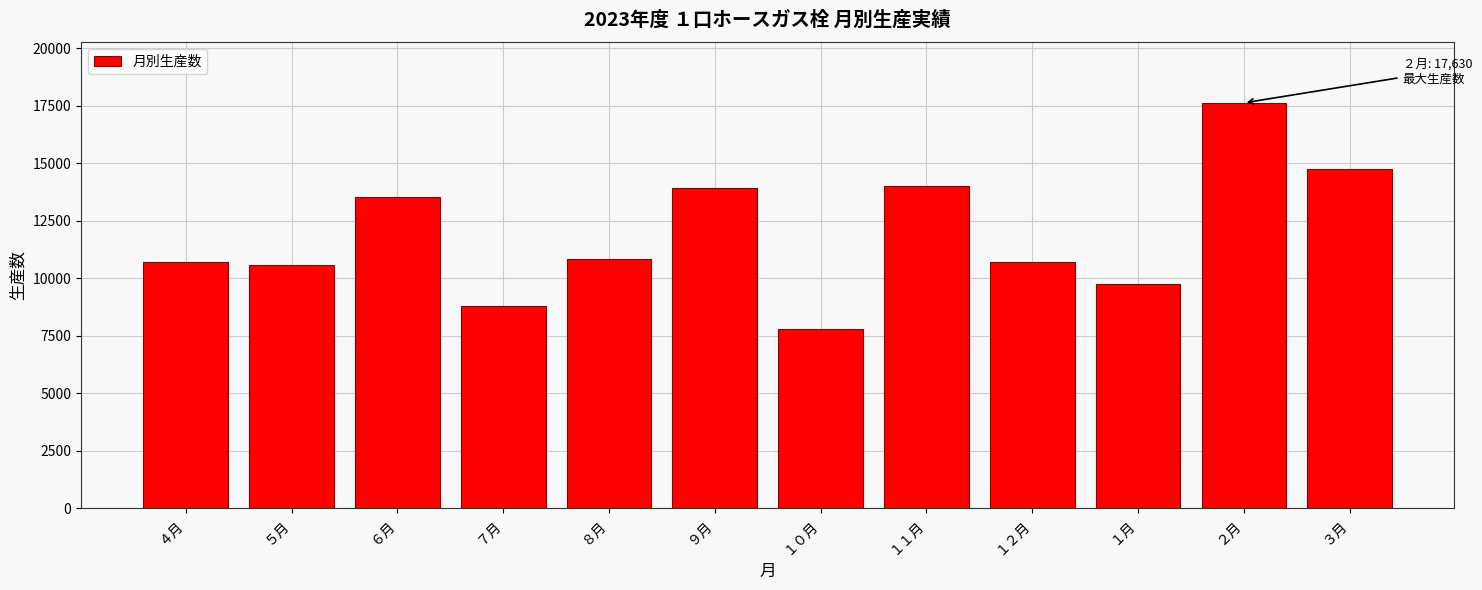

What is the label of the 10th bar from the right?

６月